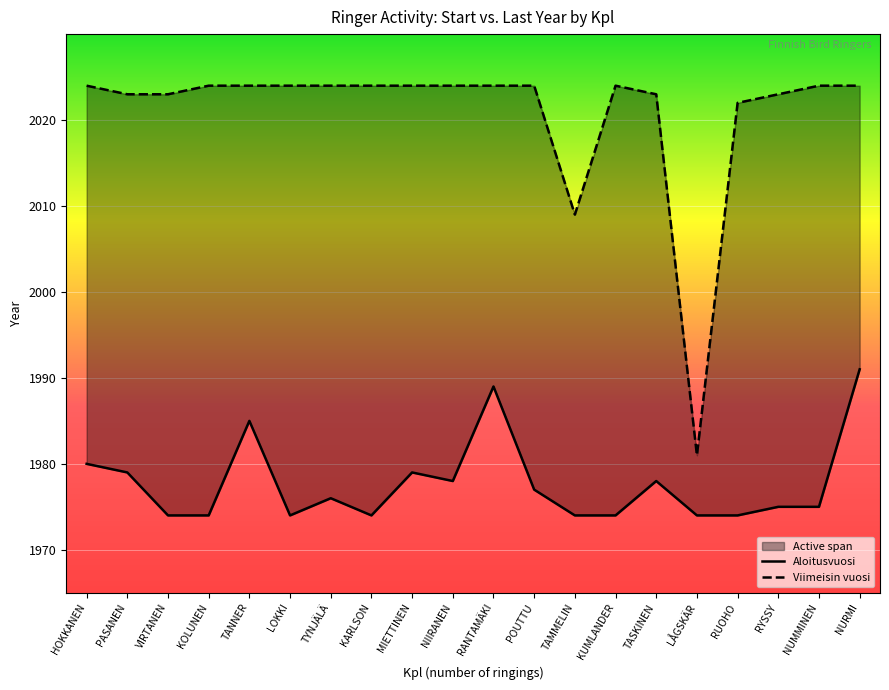

What is the label of the 11th point from the right?

NIIRANEN